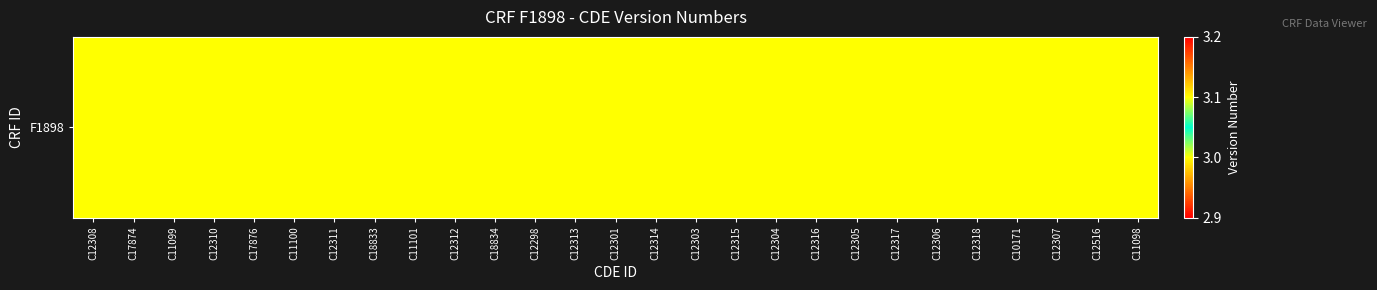

What is the sum of all values?

81.1